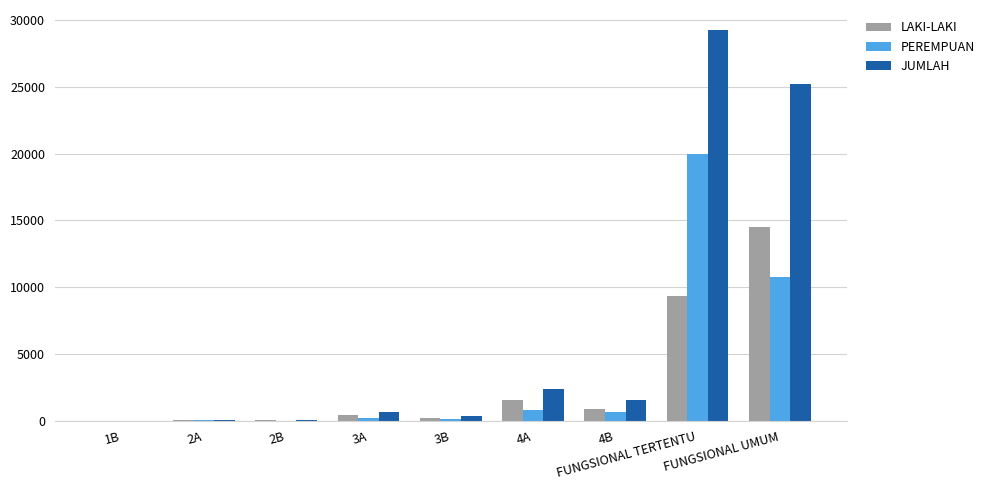

How many distinct data groups are displayed?

3